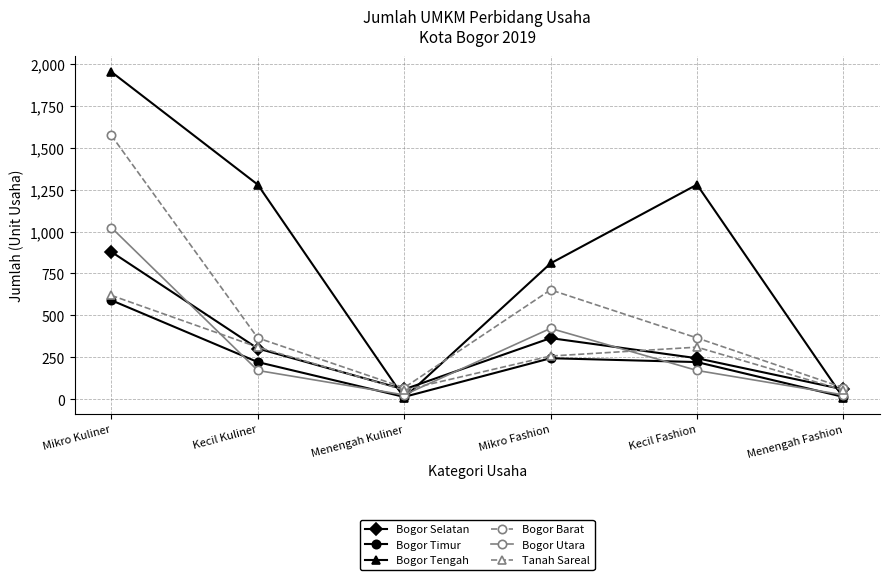

True or false: Bogor Tengah has a value of 294 at Mikro Fashion.

False